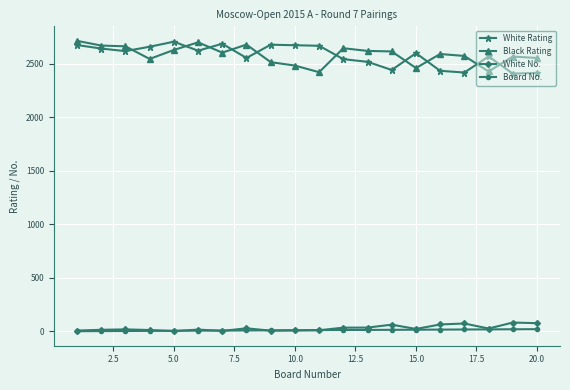

At how many categories does at least one series exceed 1767?

20